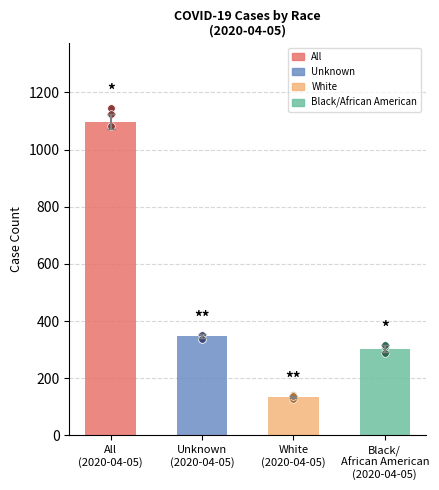

Which series has the widest spread of Y values?

All